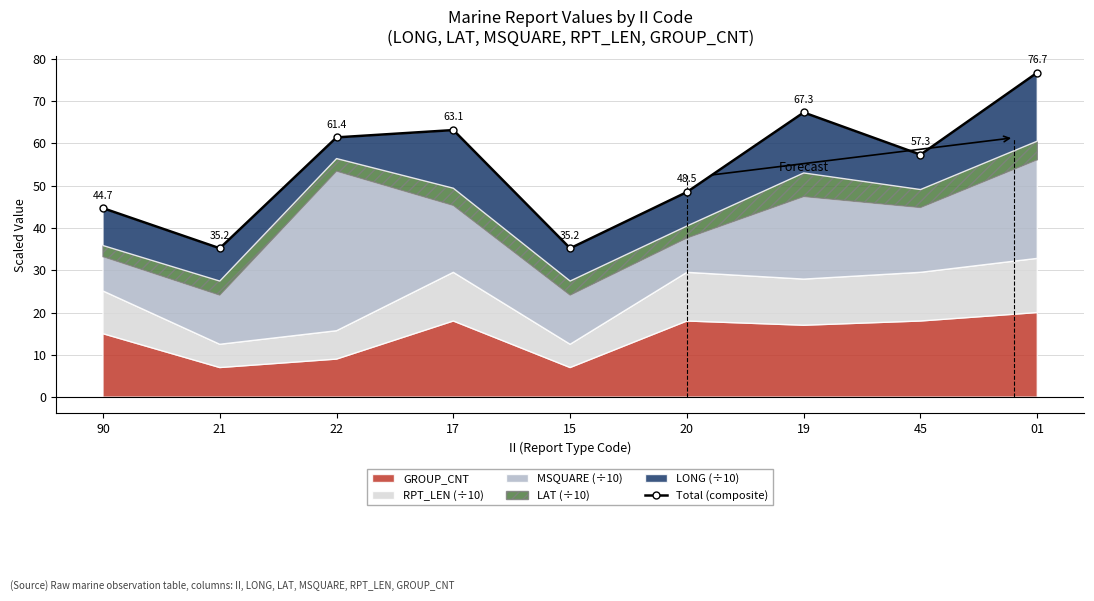

What is the minimum value shown in the chart?

35.2